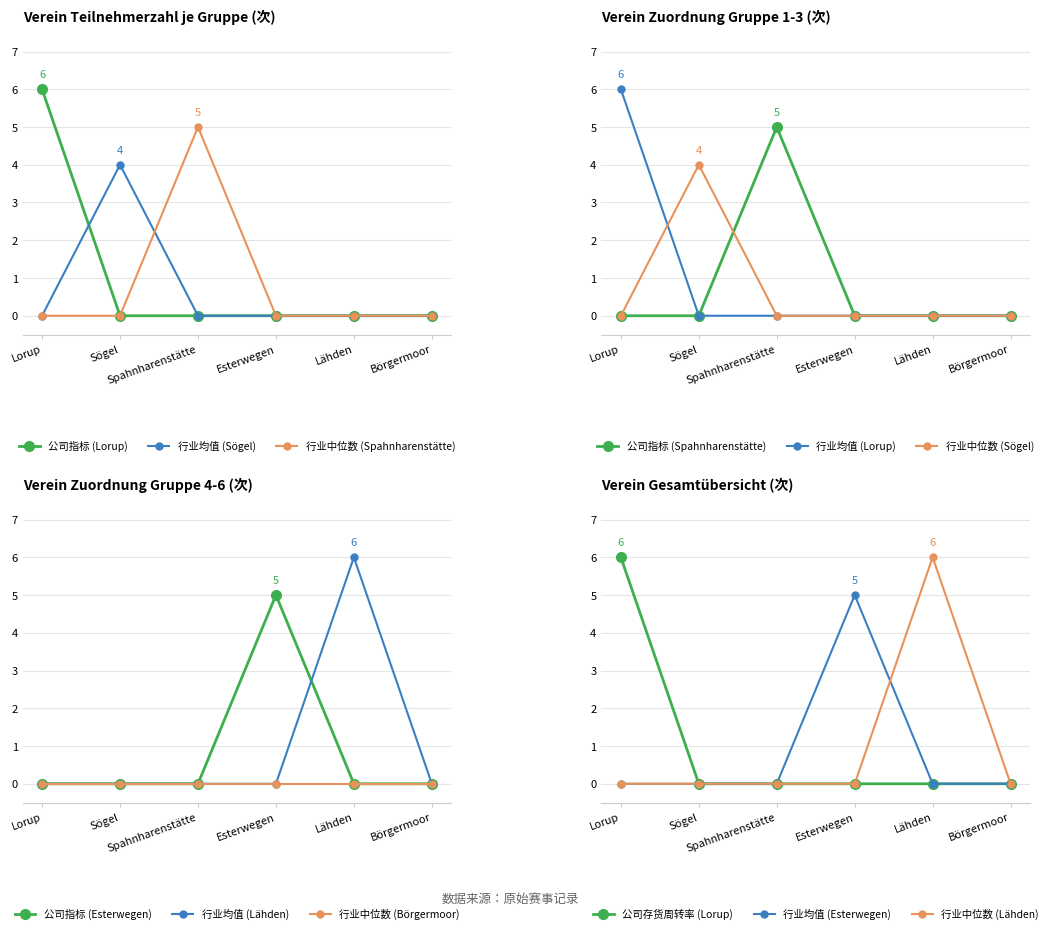

In Verein 2 (Sögel), how many points are higher than both neighbors (excluding endpoints)?

1